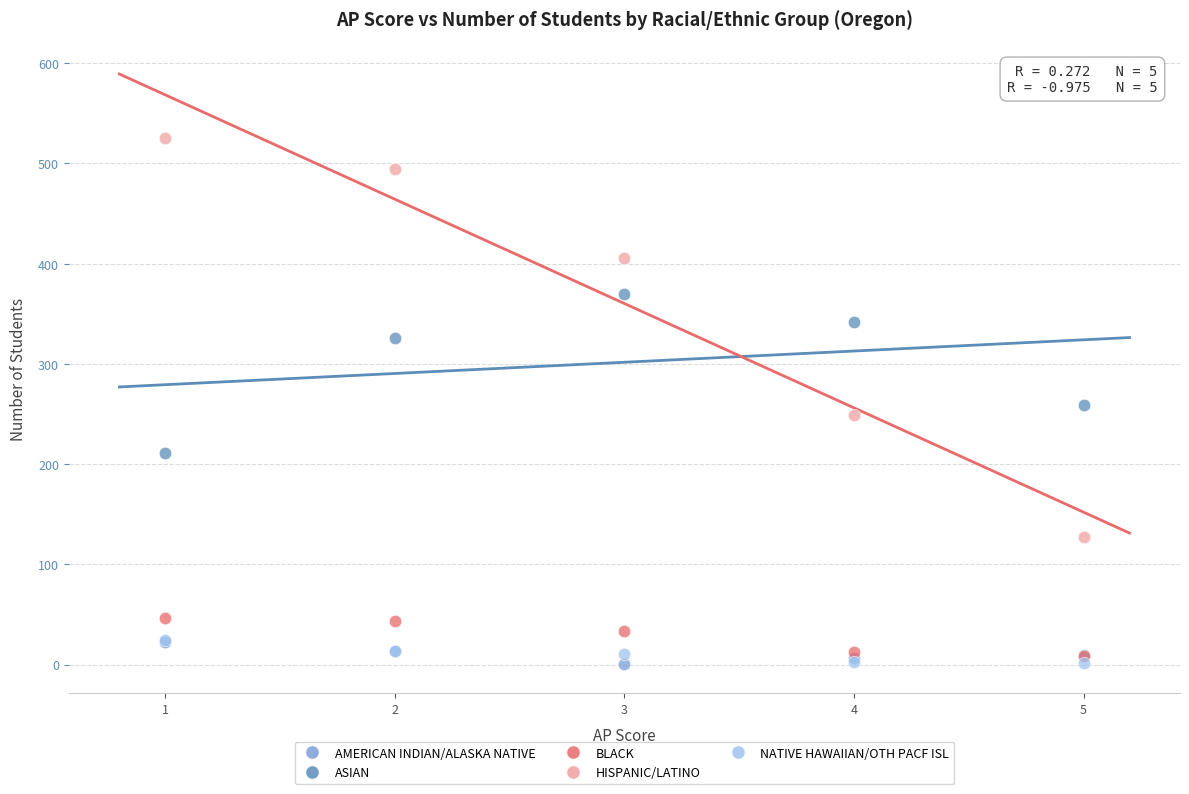

What are all the series names shown in the legend?

AMERICAN INDIAN/ALASKA NATIVE, ASIAN, BLACK, HISPANIC/LATINO, NATIVE HAWAIIAN/OTH PACF ISL